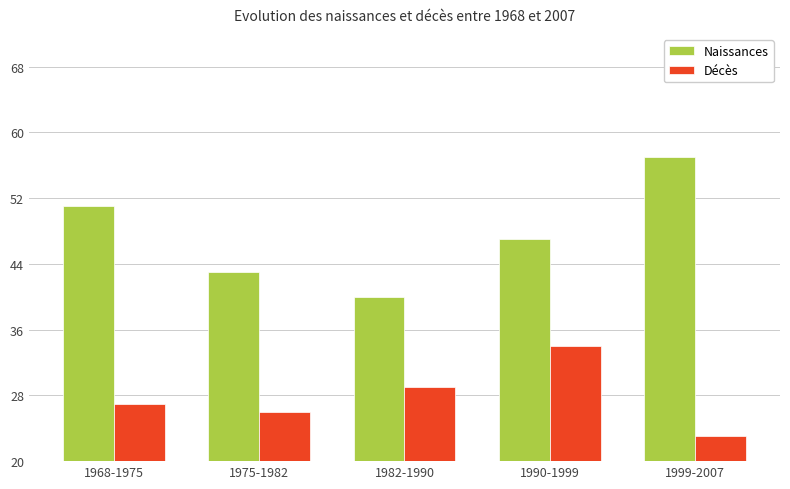

What is the minimum value for Naissances?

40